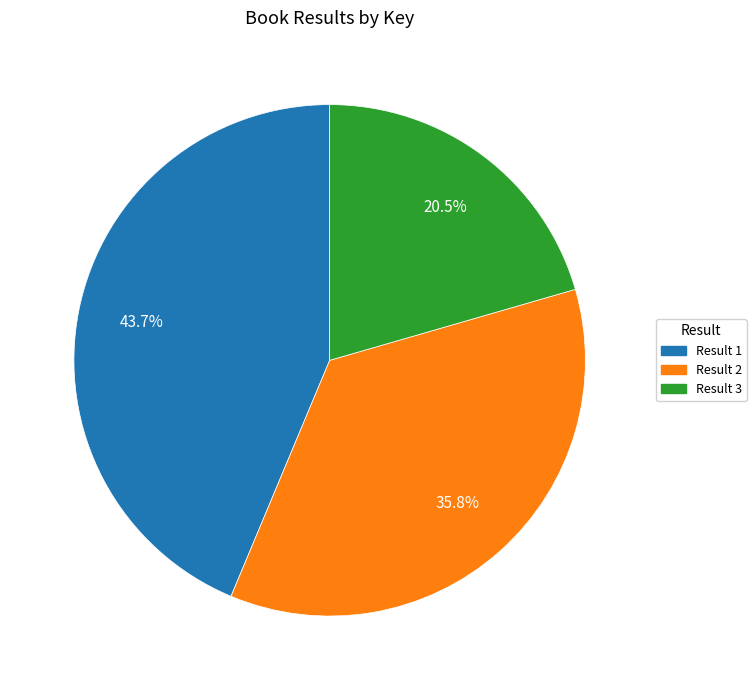

Rank the categories by value from lowest to highest.

Result 3, Result 2, Result 1